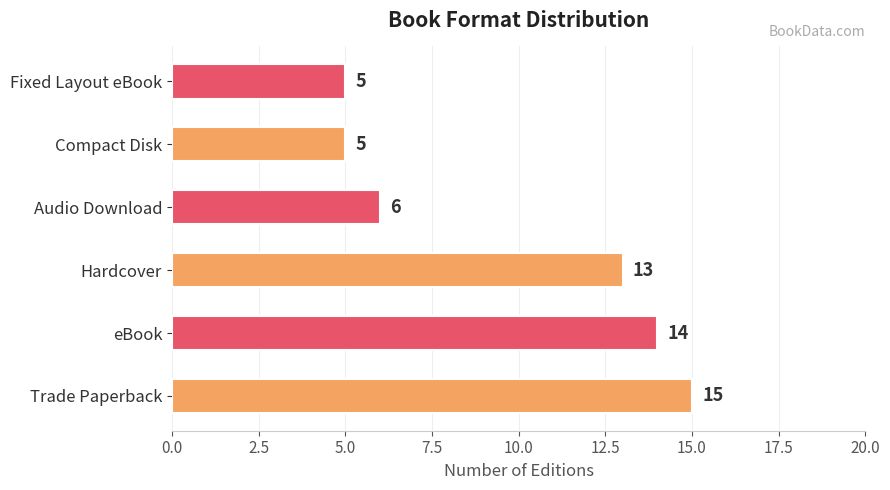

What is the greatest value displayed?

15